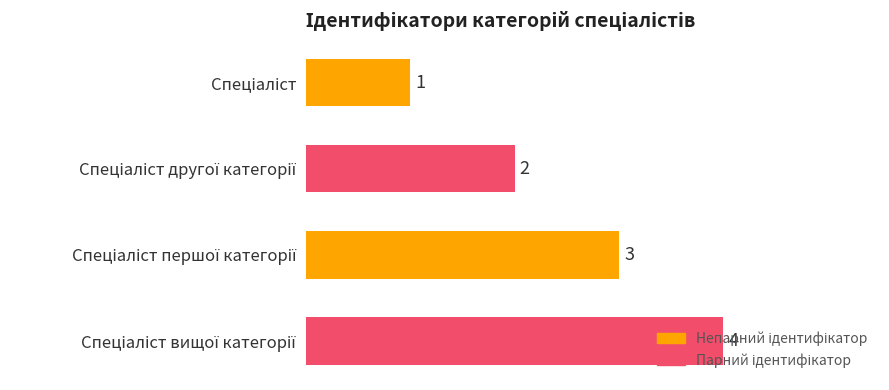

What is the value of the 2nd bar from the top?

2